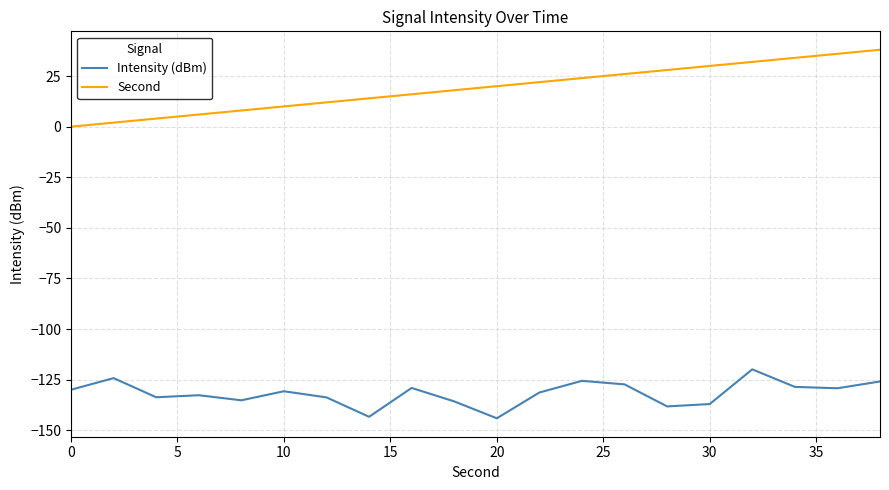

True or false: Intensity (dBm) and Second intersect in this chart.

False